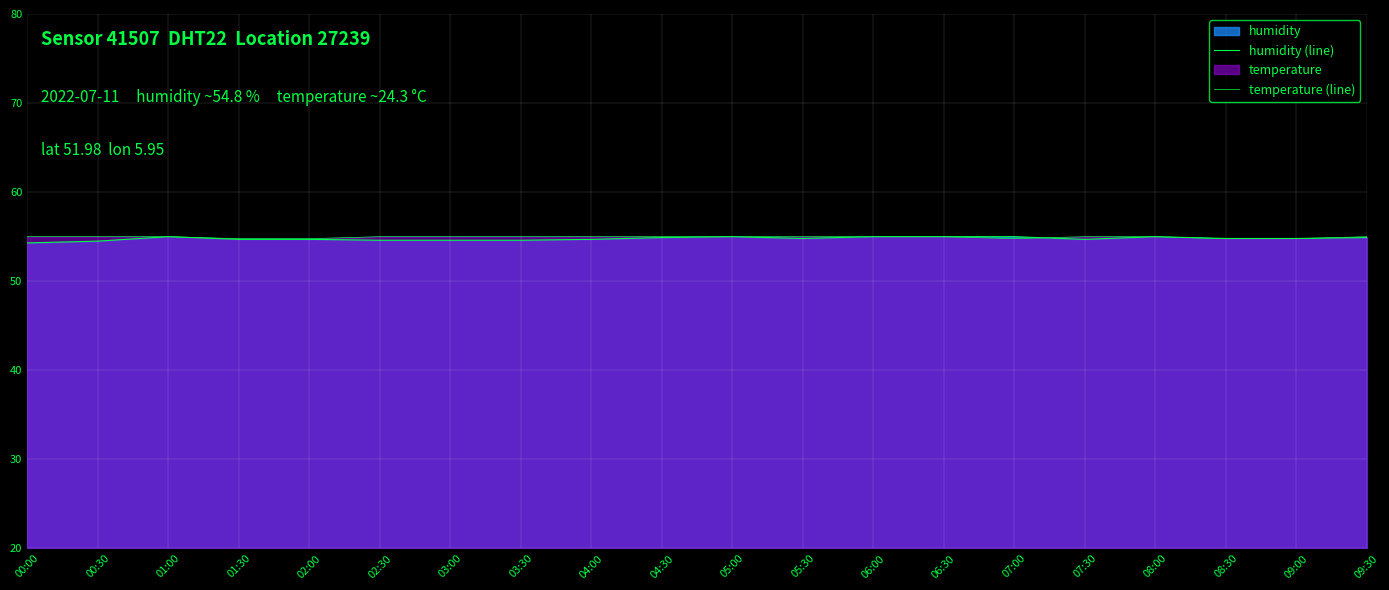

How many data points does each series have?

20